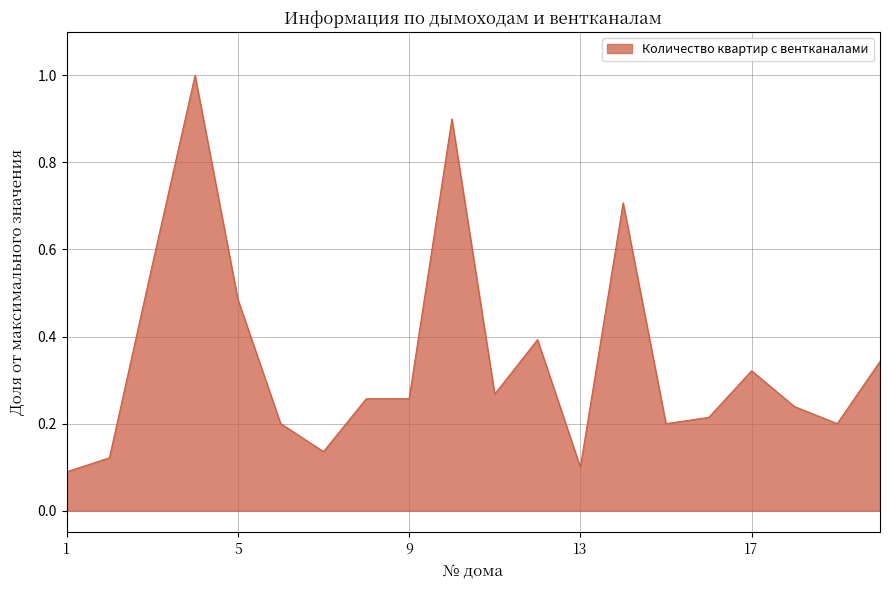

What is the smallest value displayed?

0.1